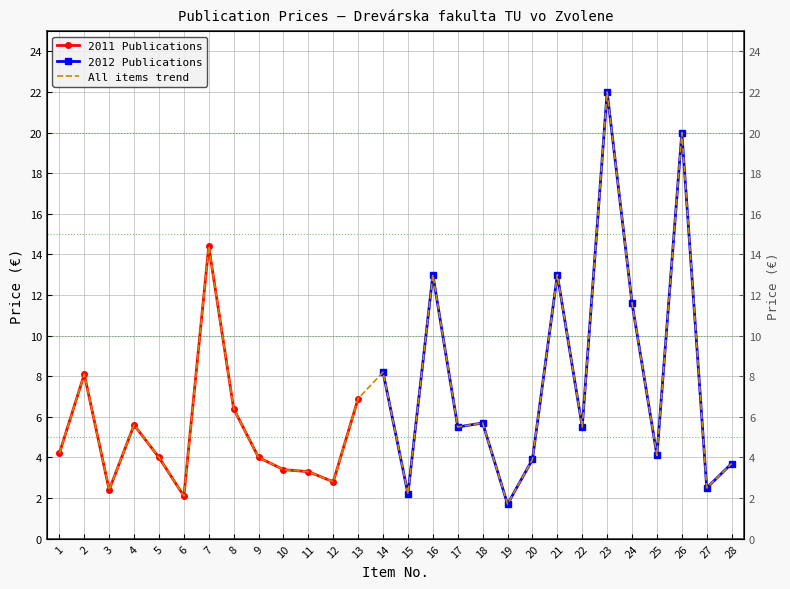

Where is the data nearest to the value 11?

24